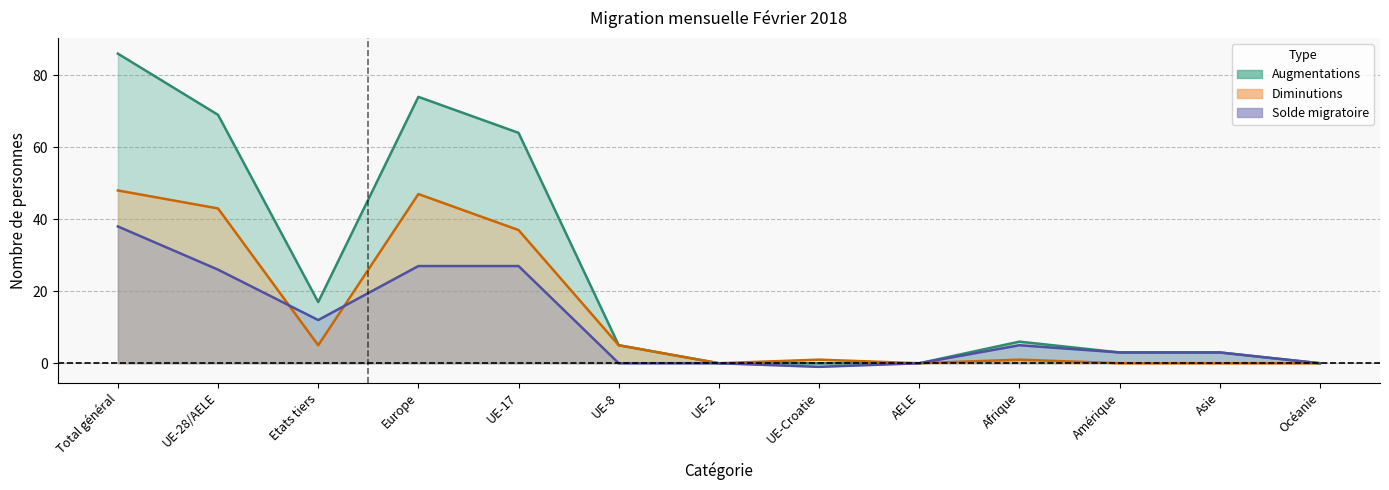

Which series has the largest range (max minus min)?

Augmentations